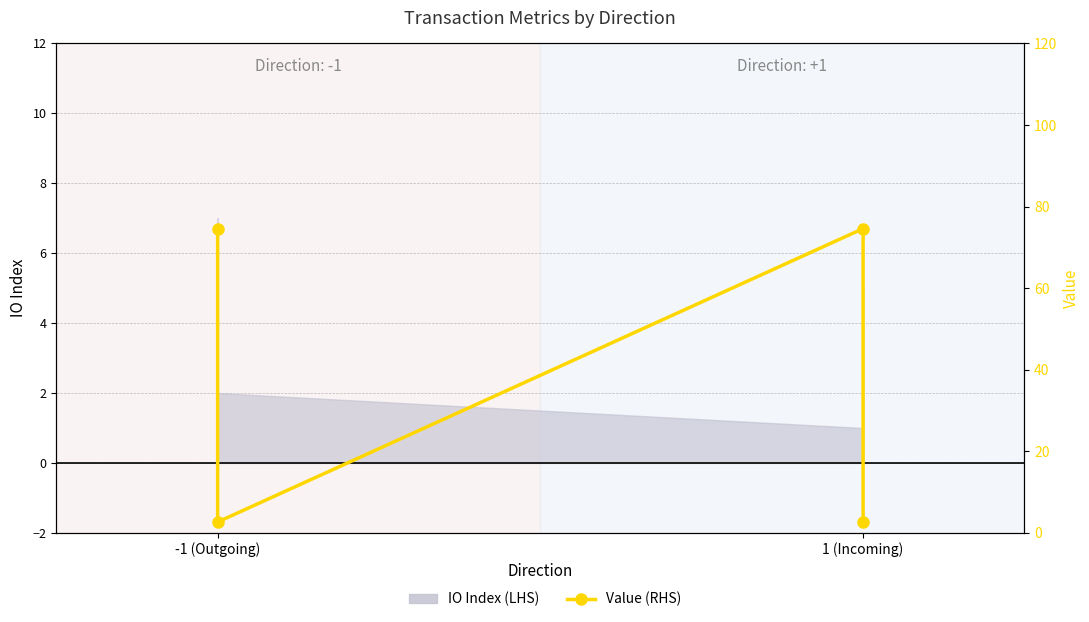

How many lines are shown in the chart?

1